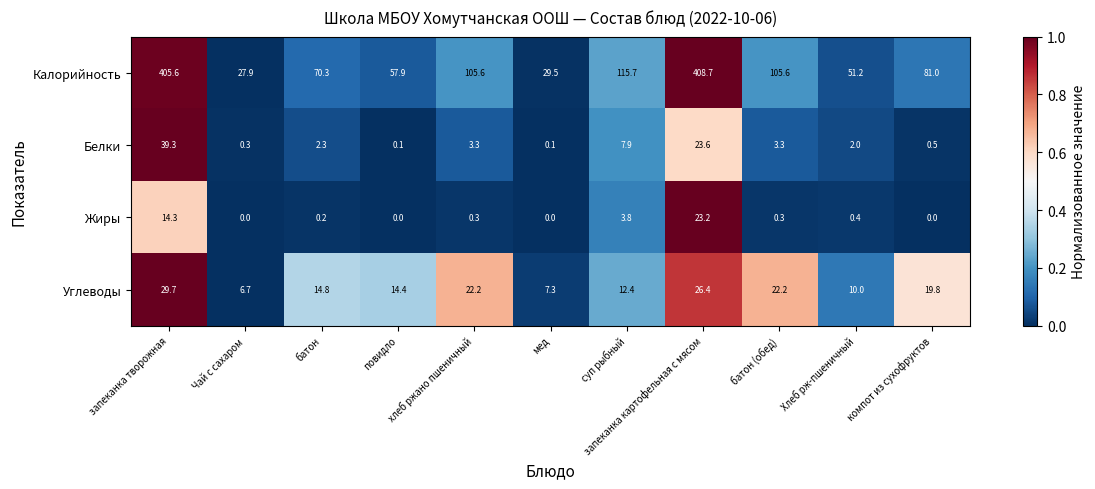

At батон, list the series in order from largest to smallest.

Калорийность, Углеводы, Белки, Жиры